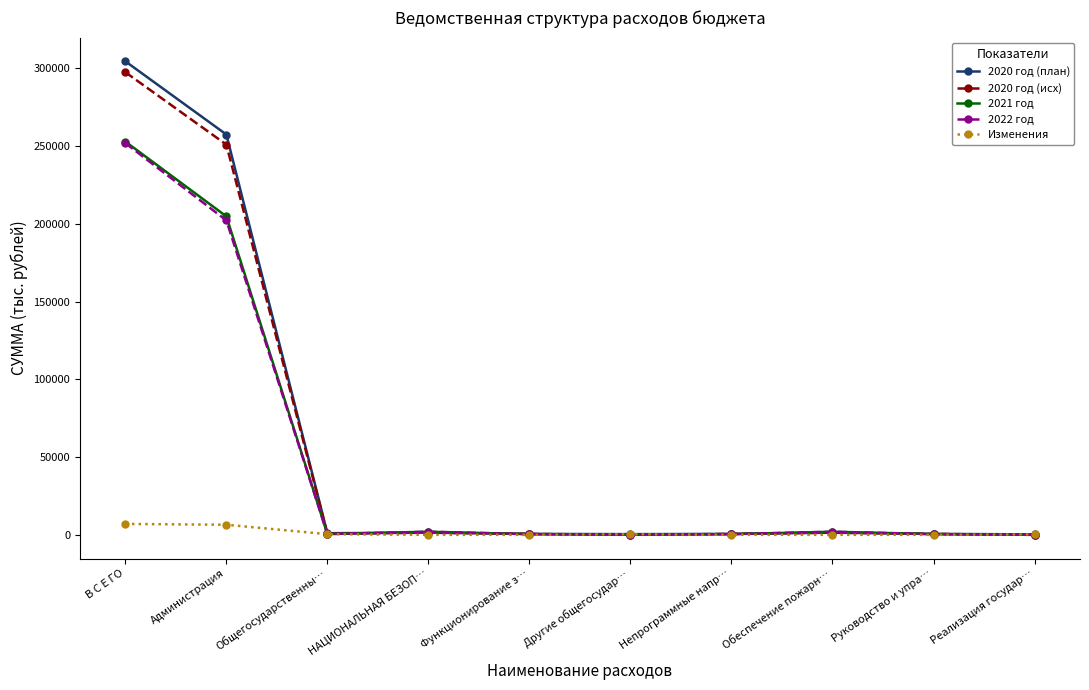

True or false: 2022 год has a value of 202246.1 at Администрация.

True